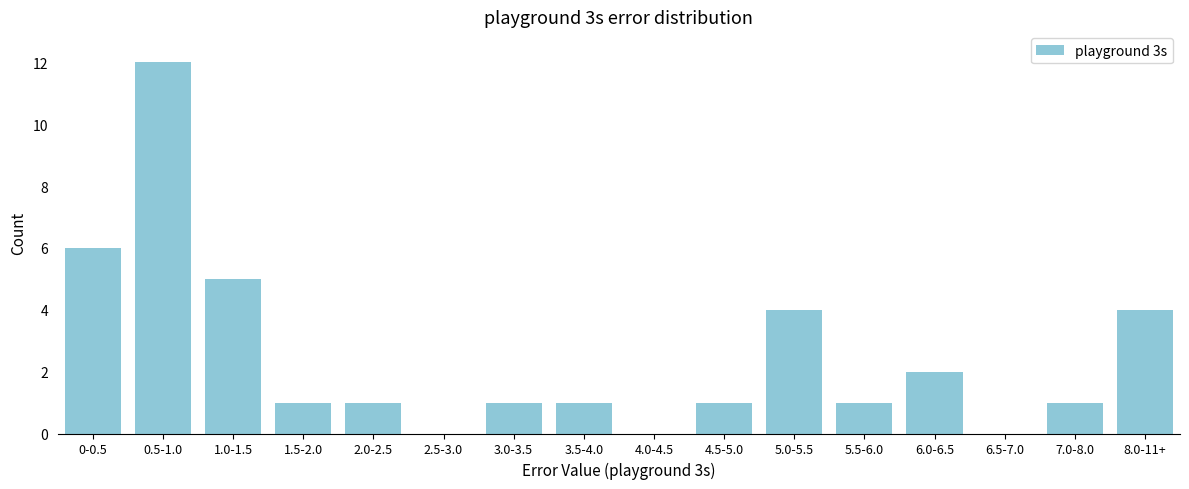

Reading left to right, extract all data points from this chart.

0-0.5=6	0.5-1.0=12	1.0-1.5=5	1.5-2.0=1	2.0-2.5=1	2.5-3.0=0	3.0-3.5=1	3.5-4.0=1	4.0-4.5=0	4.5-5.0=1	5.0-5.5=4	5.5-6.0=1	6.0-6.5=2	6.5-7.0=0	7.0-8.0=1	8.0-11+=4